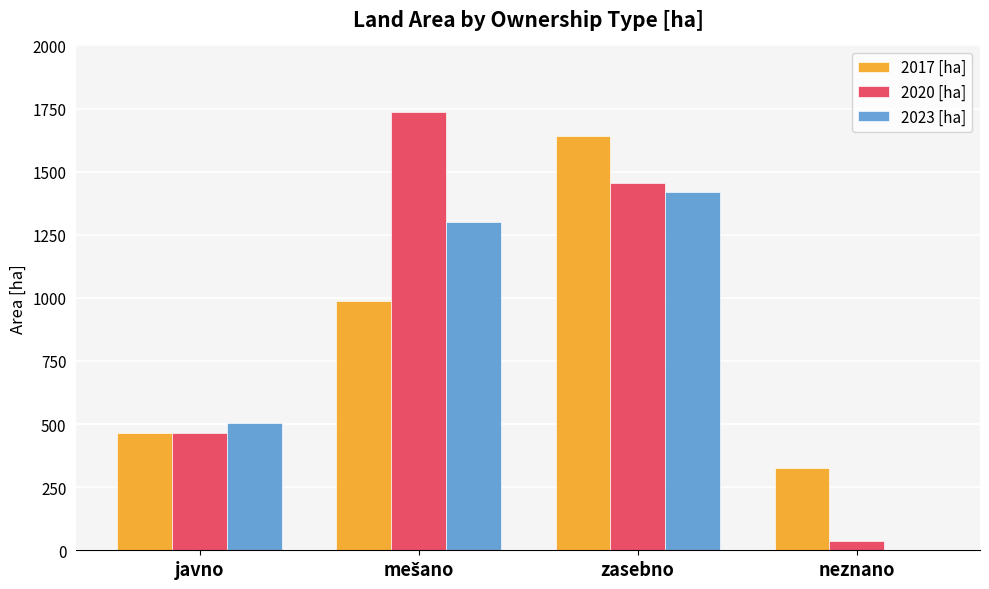

Where is 2023 [ha] nearest to the value 709?

javno